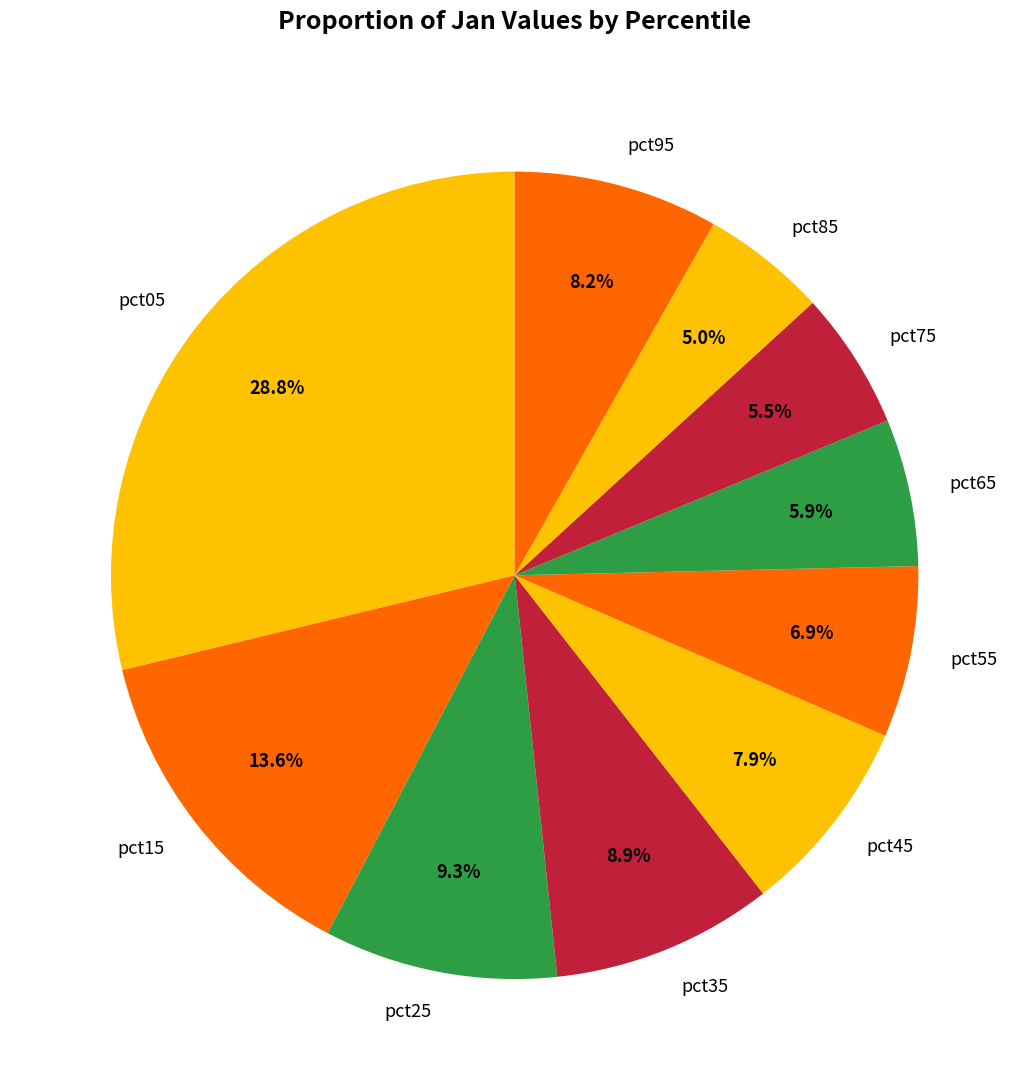

Which has a higher value, pct55 or pct75?

pct55